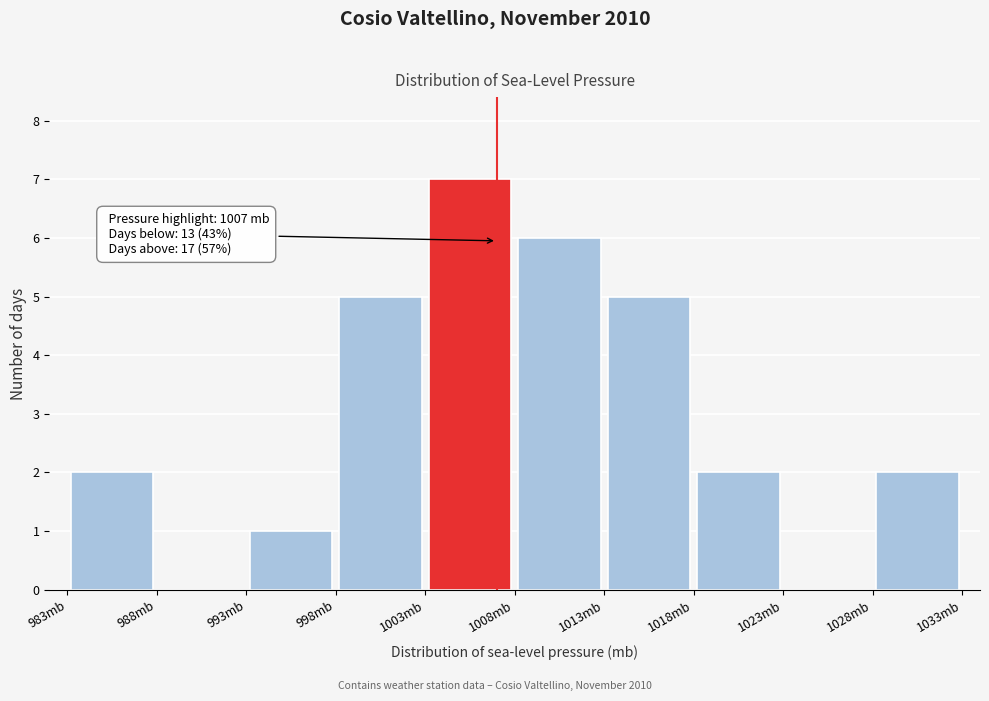

Which range on the x-axis has the tallest bar?

1003 to 1008